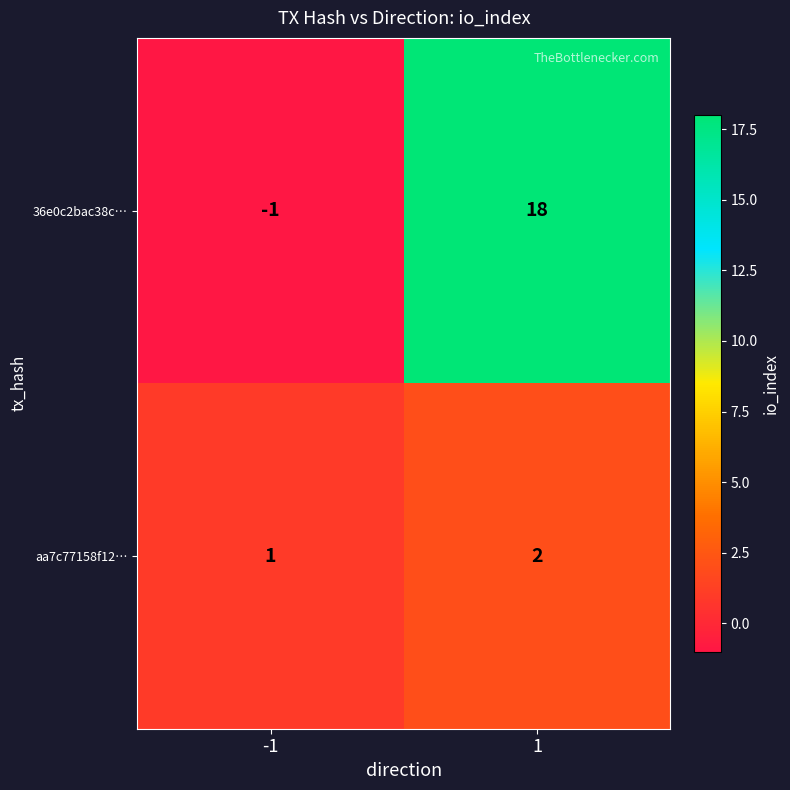

At which category does the chart reach its peak across all series?

1